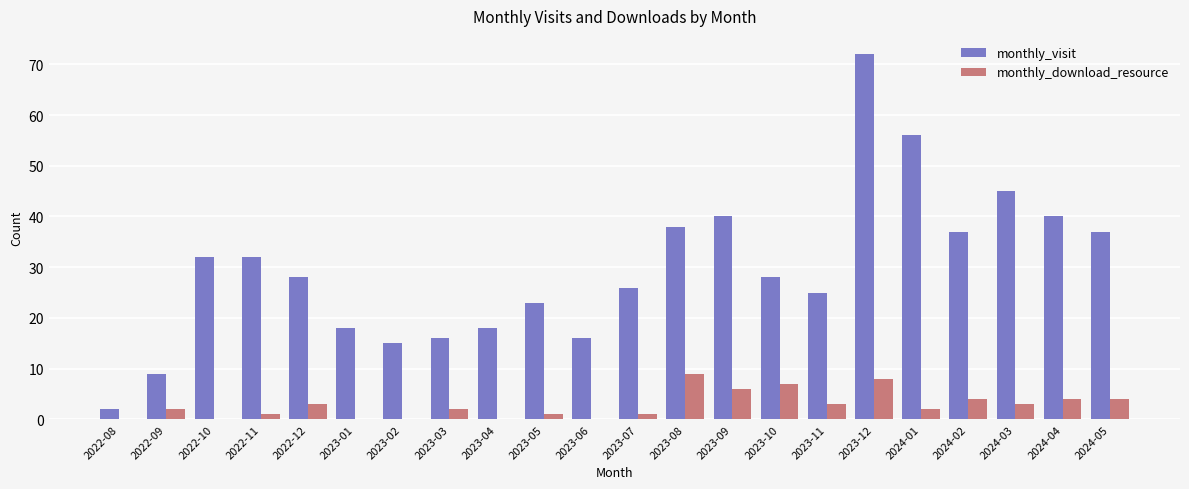

Are the bars grouped side by side (vs. stacked)?

Yes